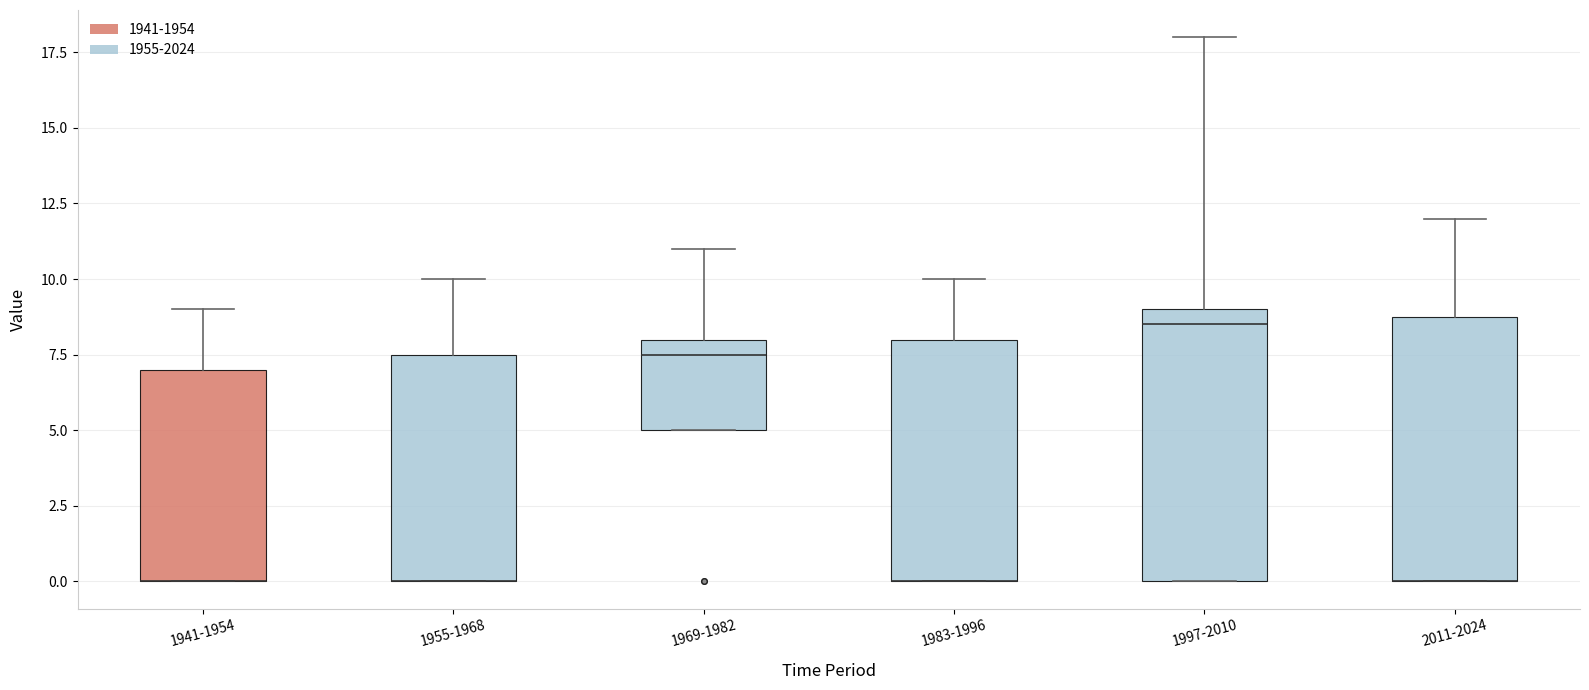

Where does the upper whisker of the box for 2011-2024 end on the y-axis? The values are not printed on the chart, so give them approximately, as read against the axis.

12.0